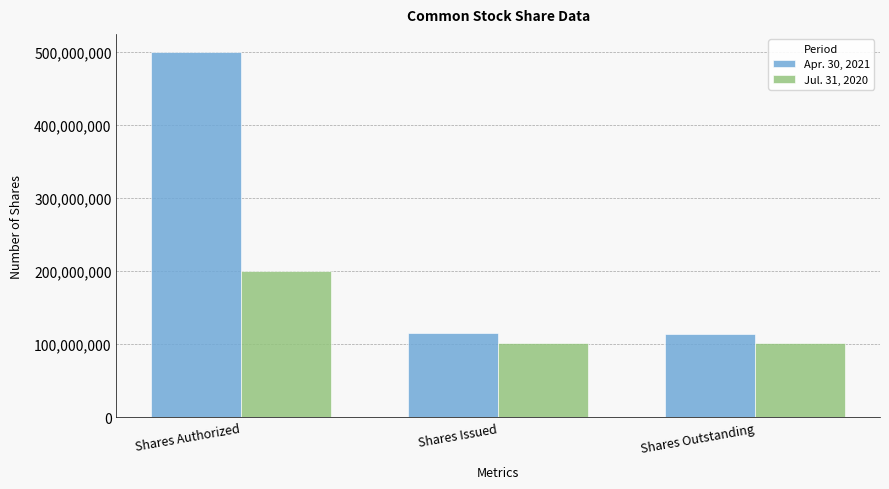

What is the sum of all Jul. 31, 2020 values?

403426920